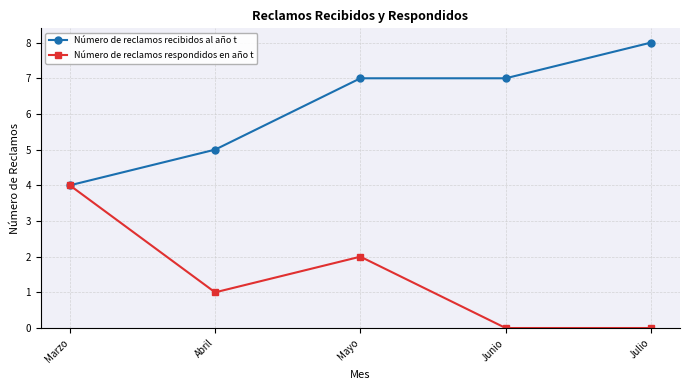

Is the value of Número de reclamos recibidos al año t at Junio greater than the value of Número de reclamos respondidos en año t at Abril?

Yes